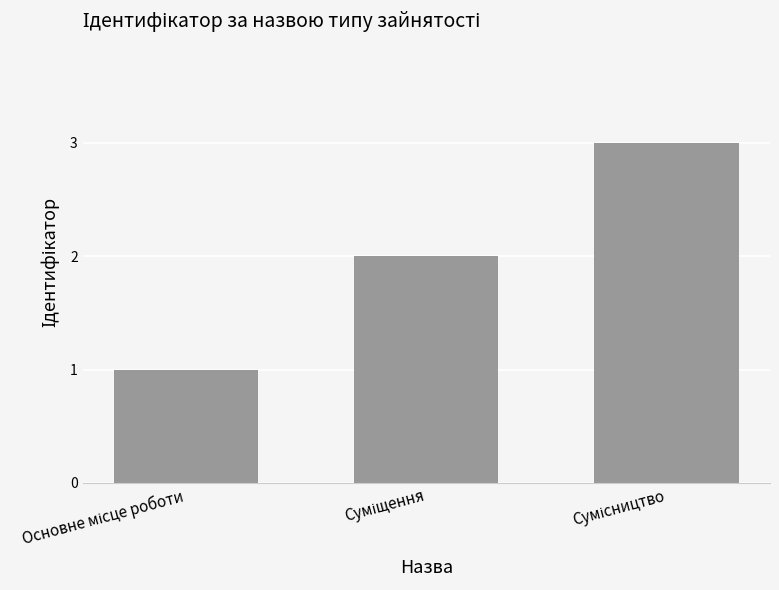

What is the greatest value displayed?

3